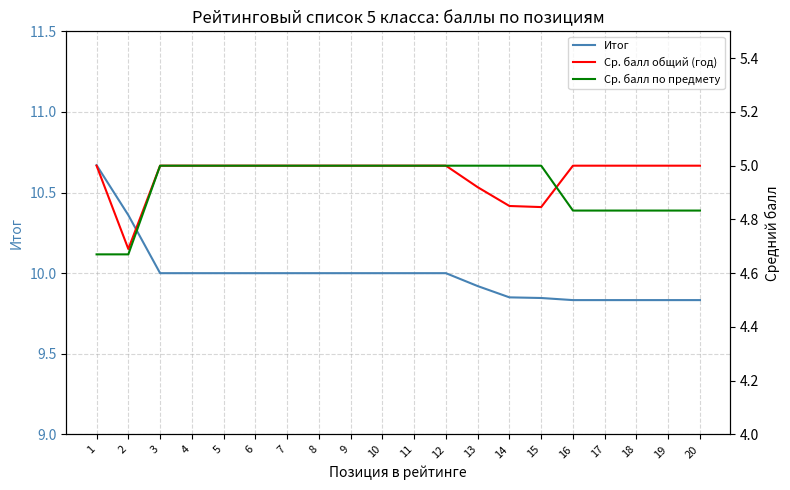

What is the maximum value for Ср. балл общий (год)?

5.0